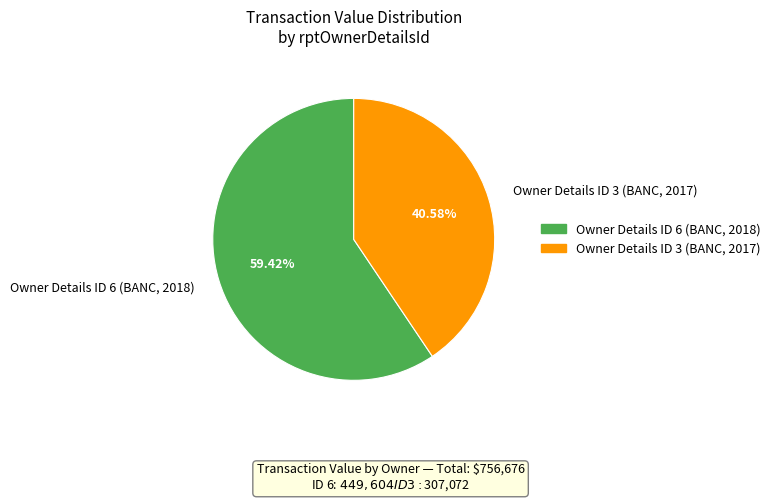

What is the ratio of the value at Owner Details ID 3 (BANC, 2017) to the value at Owner Details ID 6 (BANC, 2018)?

0.7